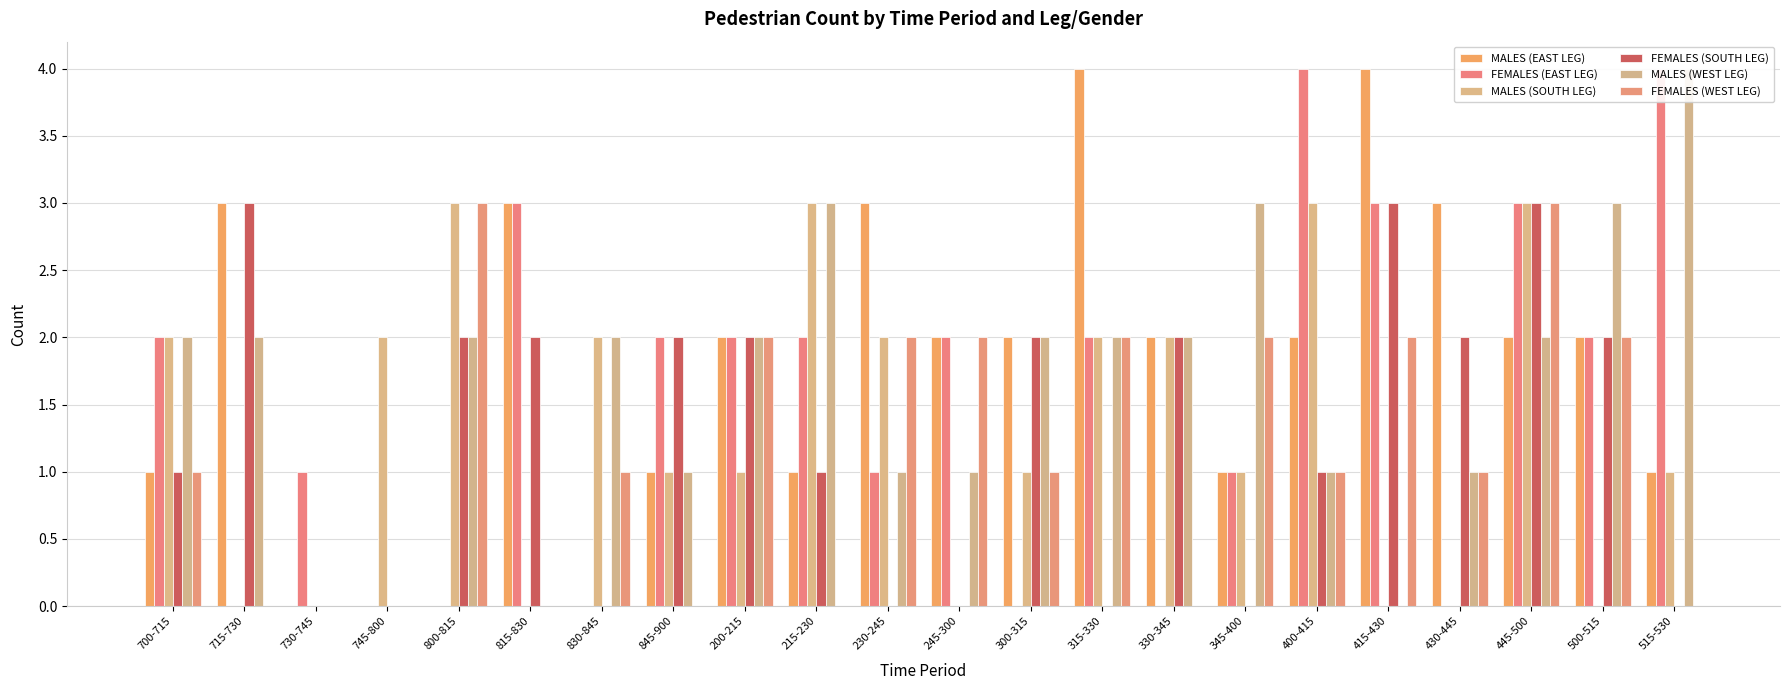

At 445-500, list the series in order from smallest to largest.

MALES (EAST LEG), MALES (WEST LEG), FEMALES (EAST LEG), MALES (SOUTH LEG), FEMALES (SOUTH LEG), FEMALES (WEST LEG)